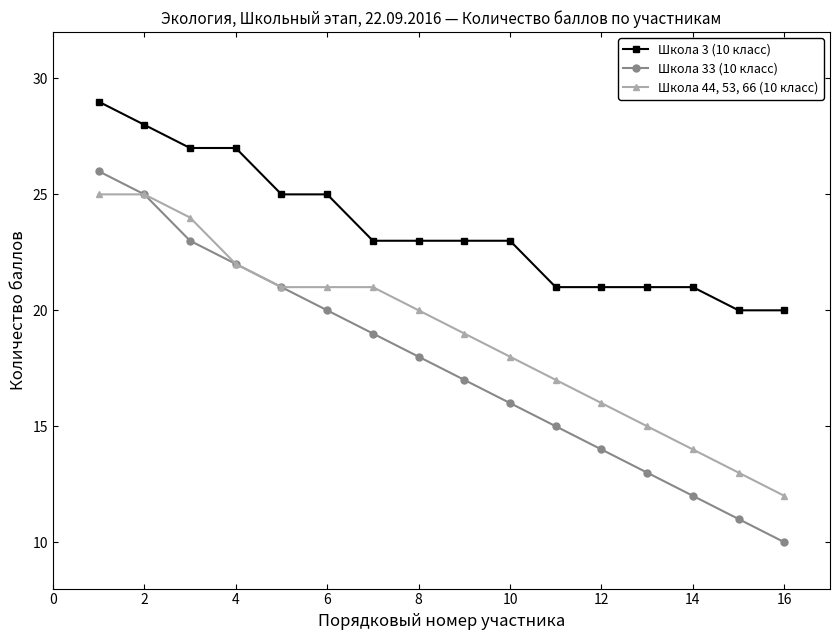

True or false: Школа 33 (10 класс) and Школа 3 (10 класс) intersect in this chart.

False